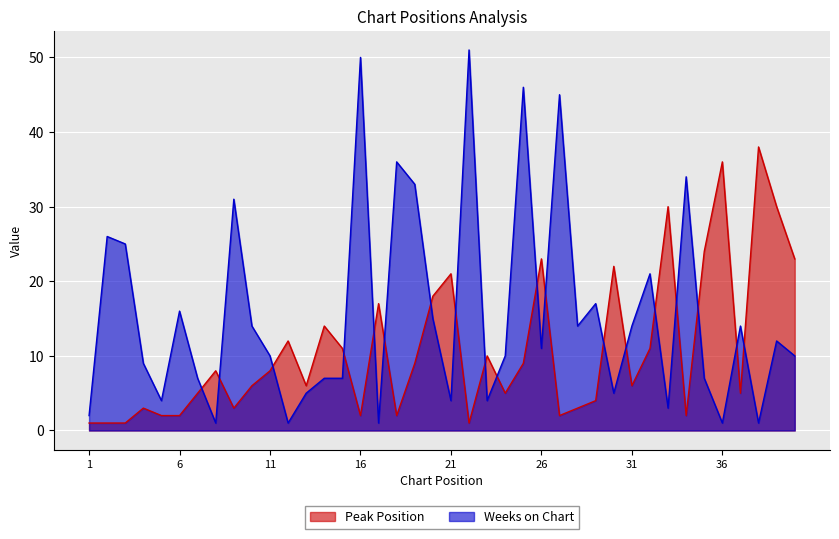

At which label is Peak Position closest to 19?

20